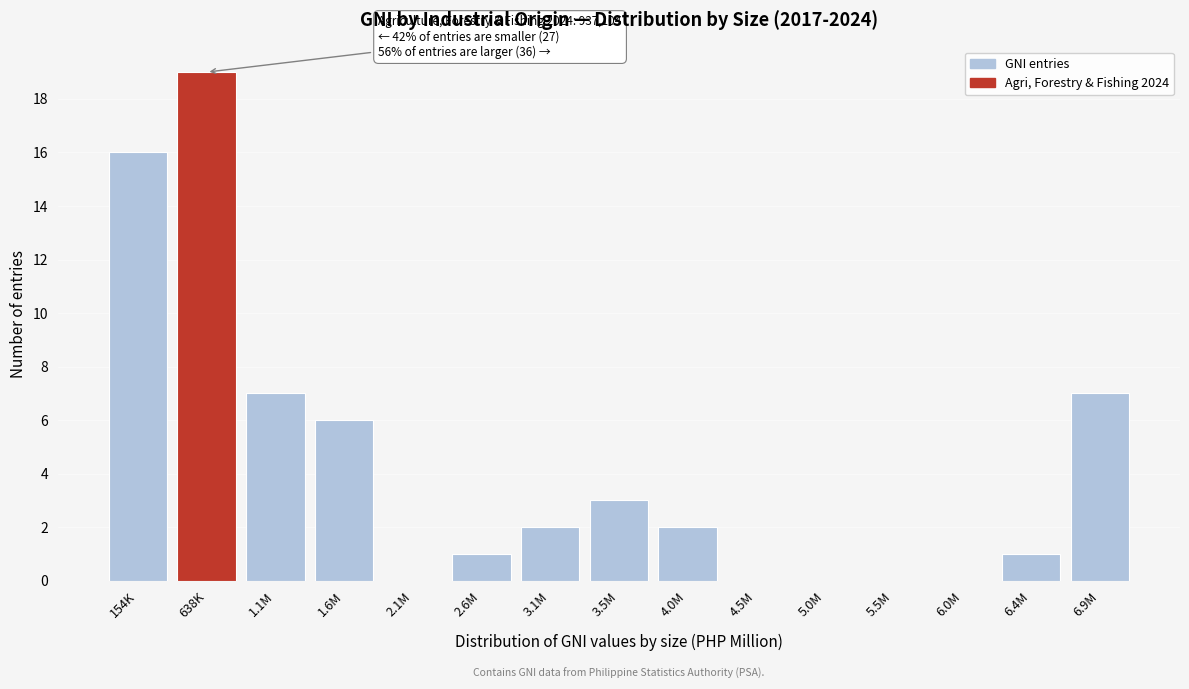

Reading left to right, extract all data points from this chart.

154K=16	638K=19	1.1M=7	1.6M=6	2.1M=0	2.6M=1	3.1M=2	3.5M=3	4.0M=2	4.5M=0	5.0M=0	5.5M=0	6.0M=0	6.4M=1	6.9M=7